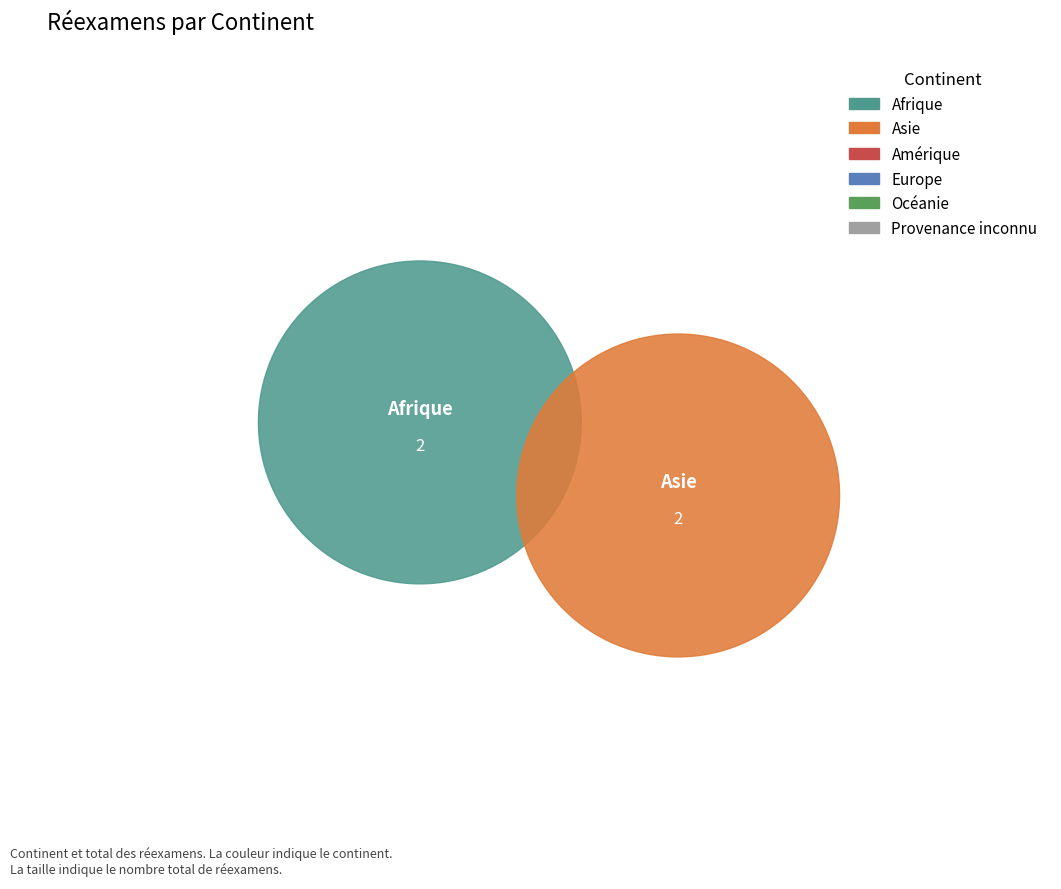

Is it true that Afrique is 44% of the pie?

False